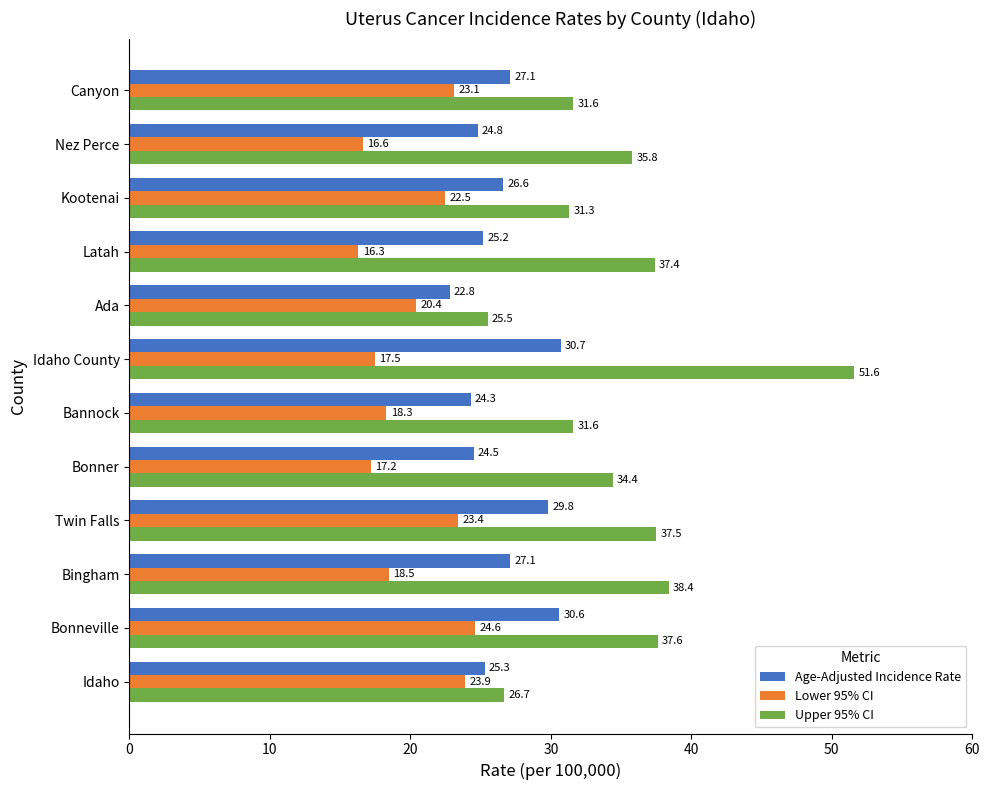

Which category has the highest value across all series?

Idaho County